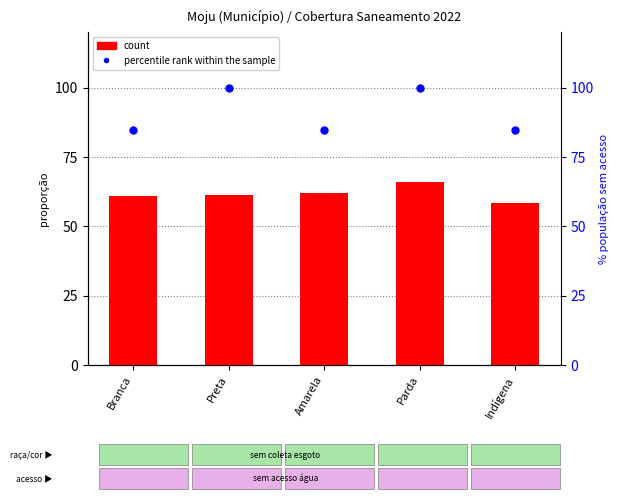

Which series reaches the maximum Y coordinate?

percentile rank within the sample